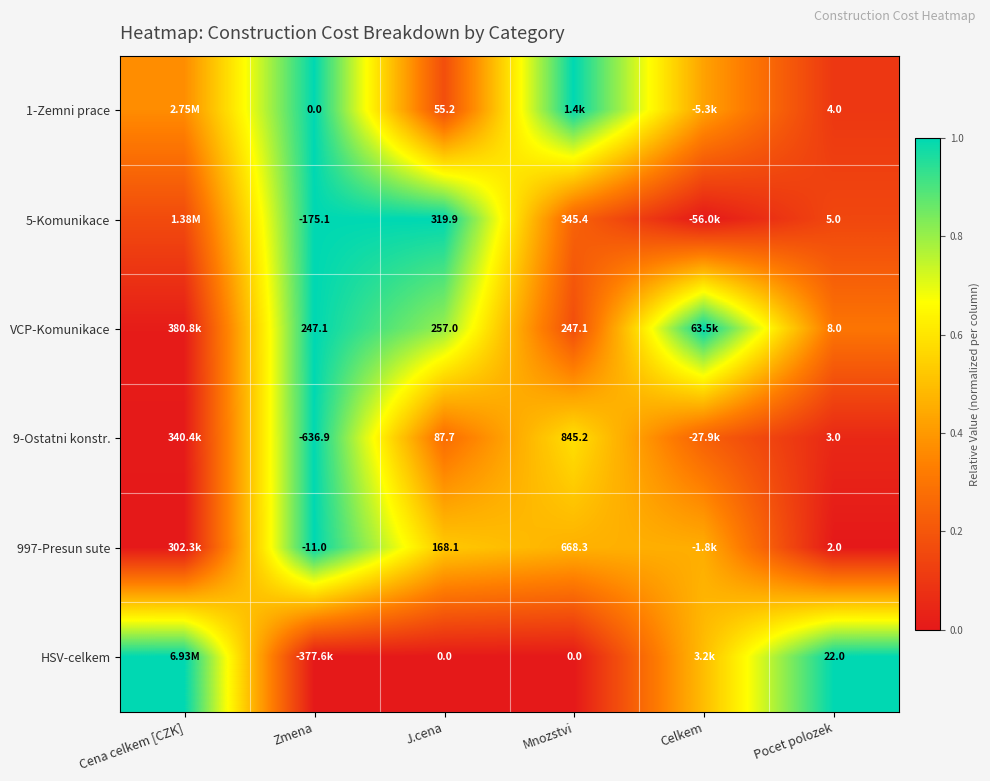

Which has a higher value, Mnozstvi or J.cena?

Mnozstvi